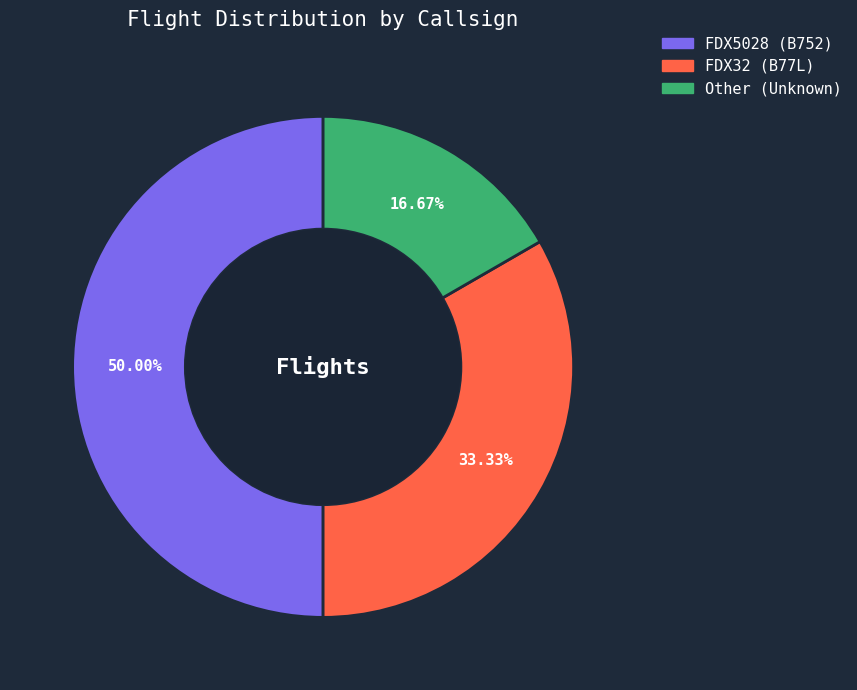

Rank the categories by value from lowest to highest.

Other, FDX32, FDX5028